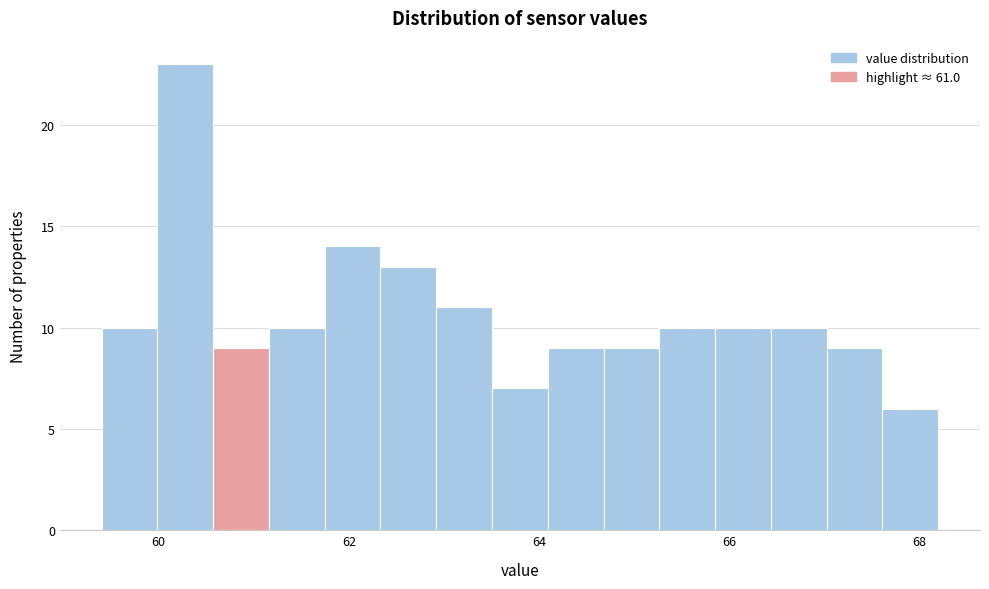

Around what value on the x-axis is the tallest bar? Give the approximate position of its centre, as read against the axis.

60.2